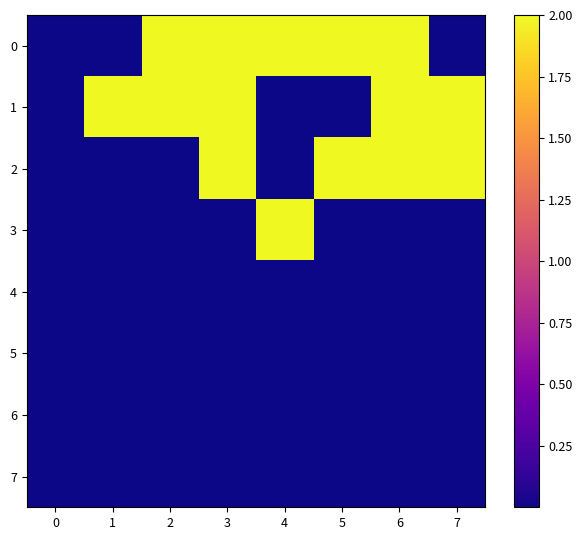

How many data points does each series have?

8